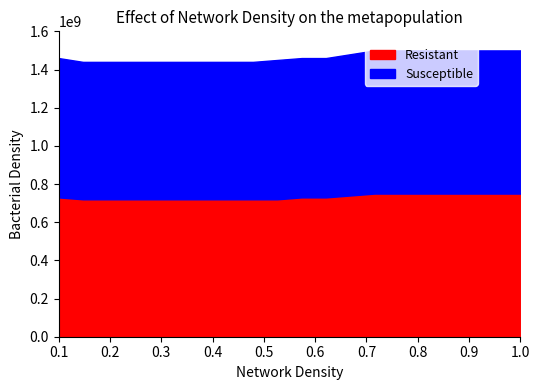

Does the chart display data point markers on the line(s)?

No